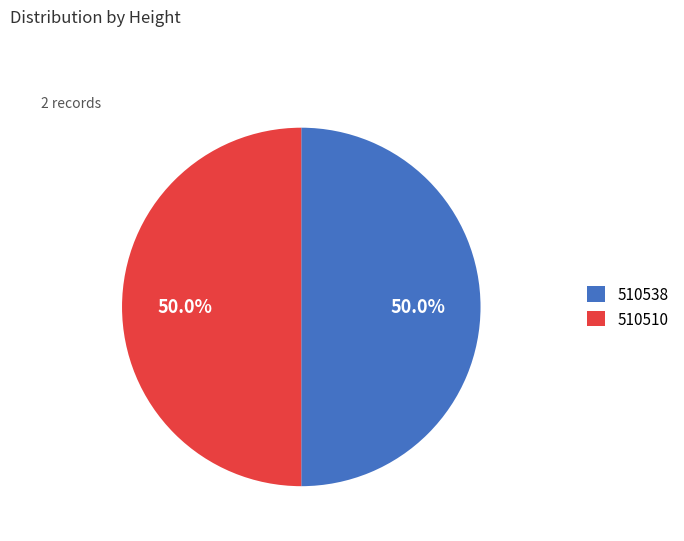

Combined, what portion of the pie is 510510 and 510538?

100.0%